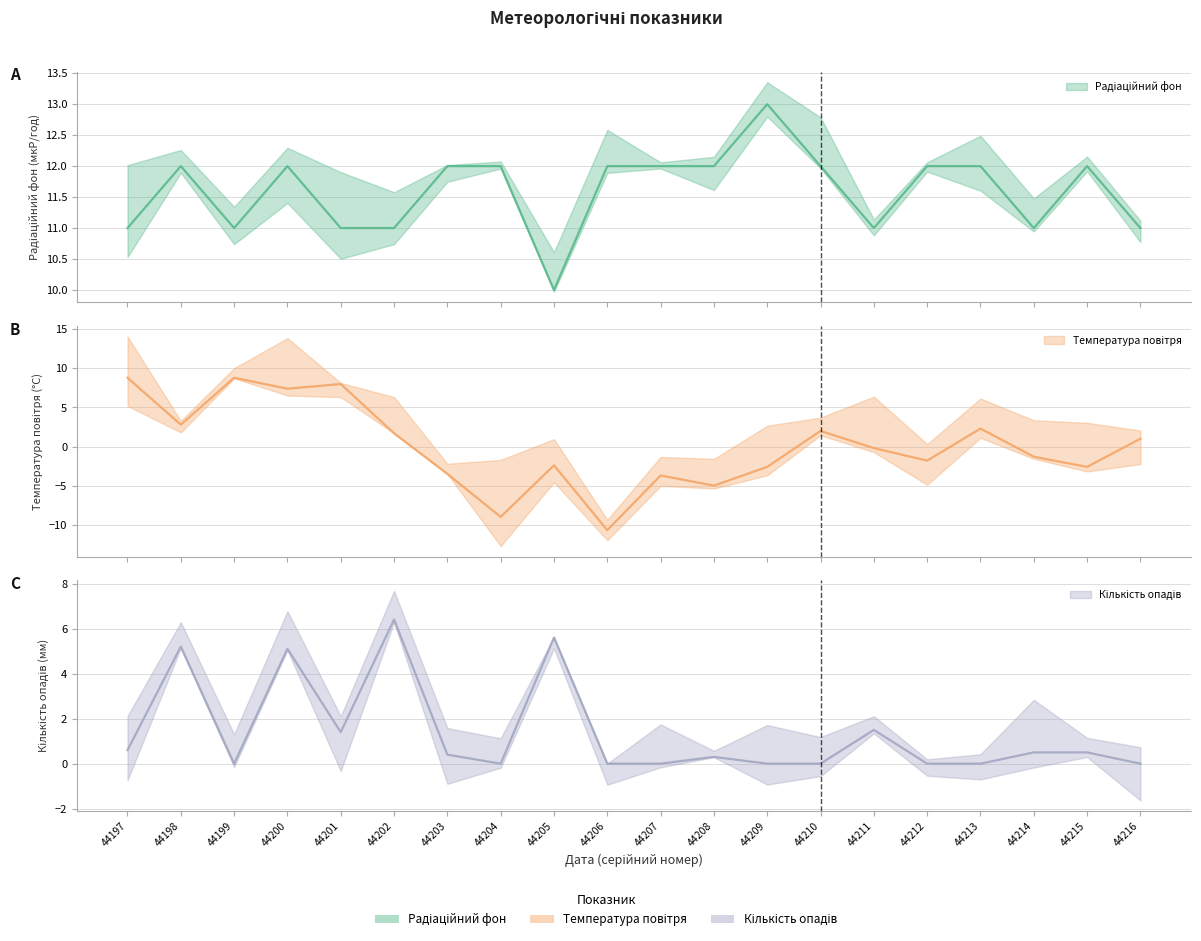

How many interior local peaks does the Кількість опадів (центр) series have?

6